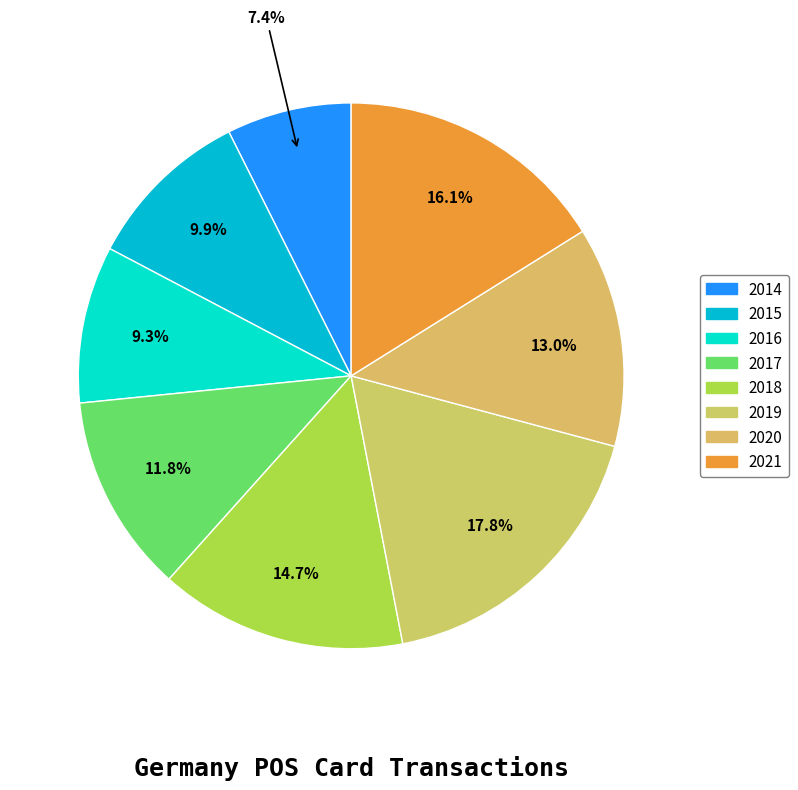

Combined, what portion of the pie is 2014 and 2017?

19.2%